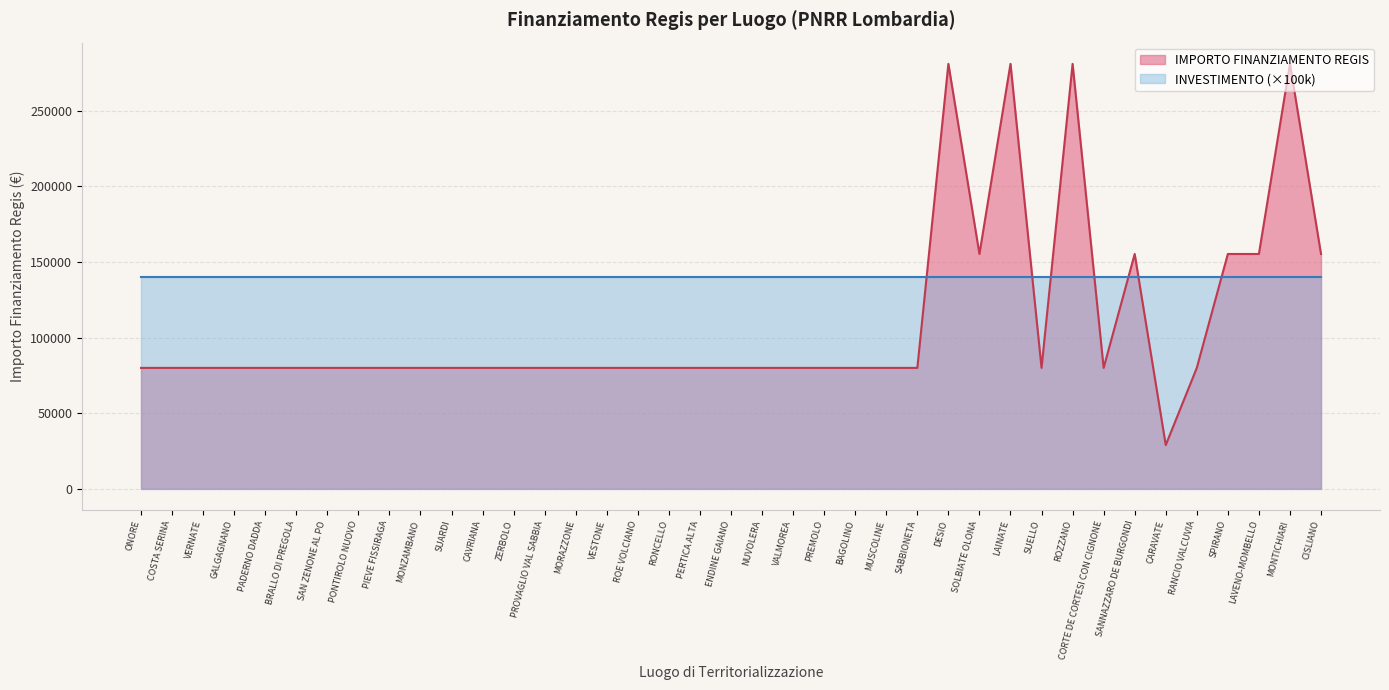

Which category has the lowest value across all series?

CARAVATE